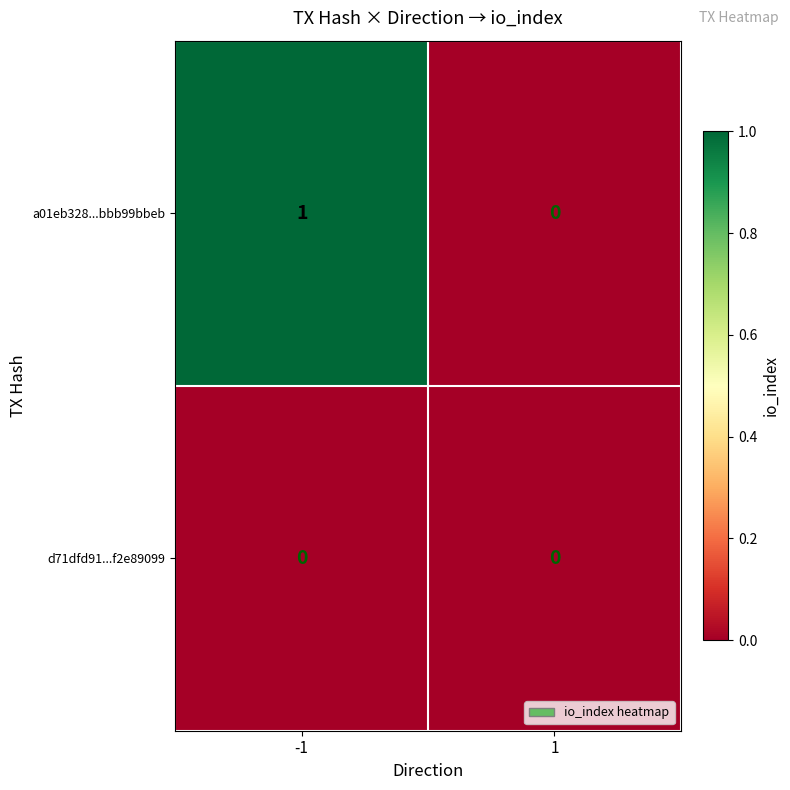

The a01eb328...bbb99bbeb series shows 0 at -1. True or false?

False